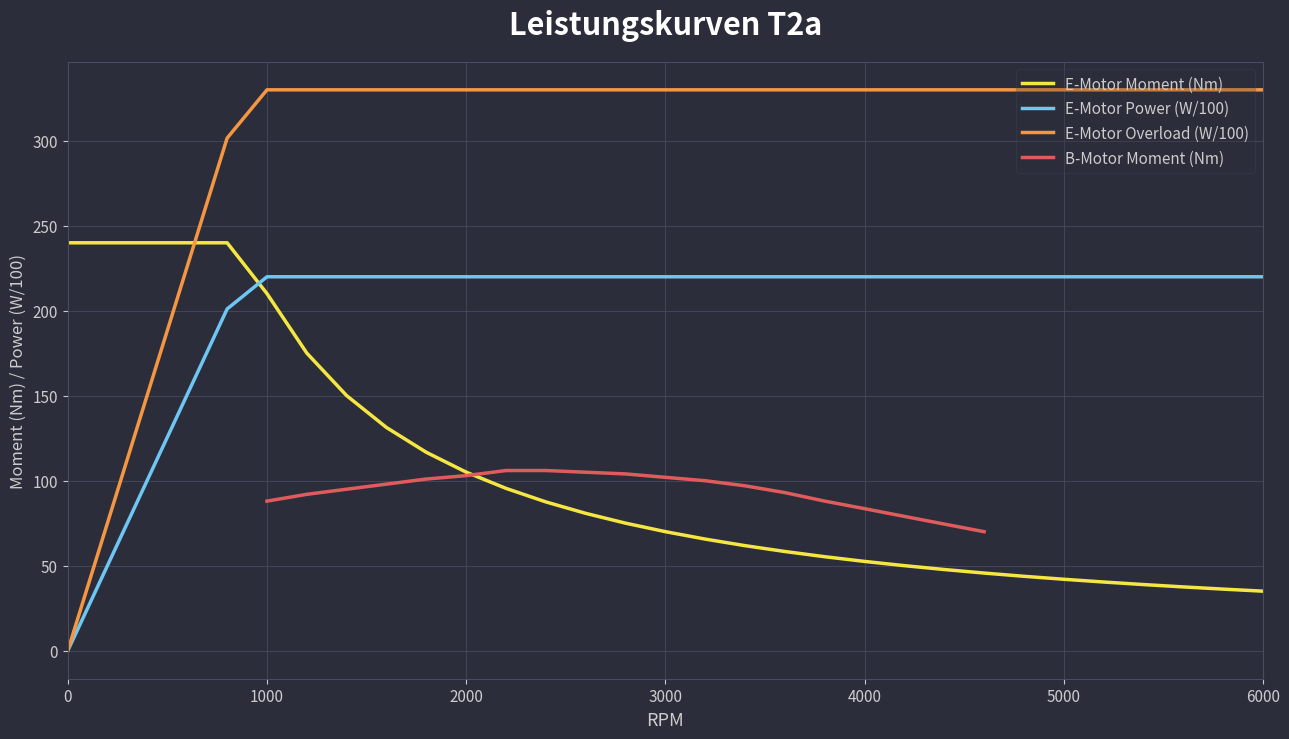

Which series has the widest spread of values?

E-Motor Overload (W/100)